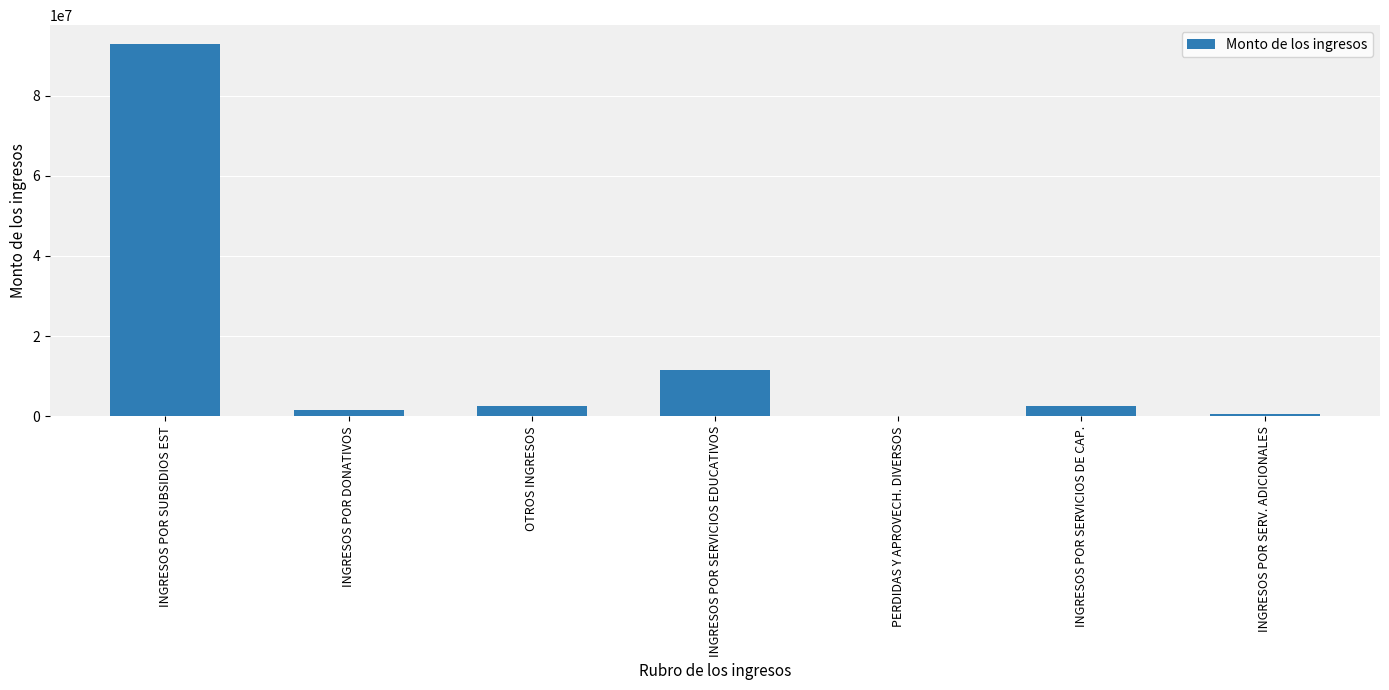

At which category does the chart reach its peak across all series?

INGRESOS POR SUBSIDIOS EST